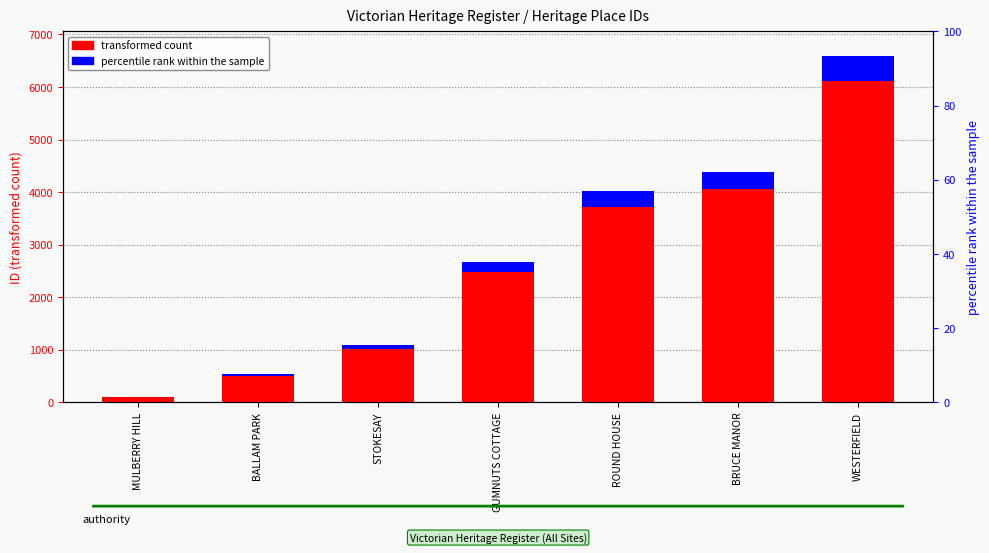

What is the value of the transformed count bar at the 1st from the left?

92.0